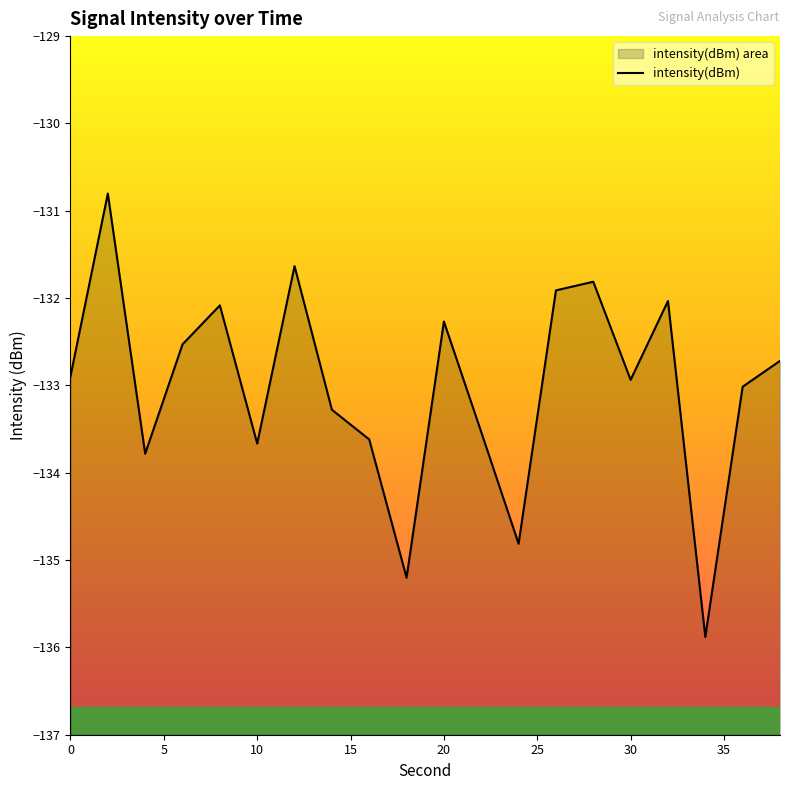

How many data points are less than -132?

16